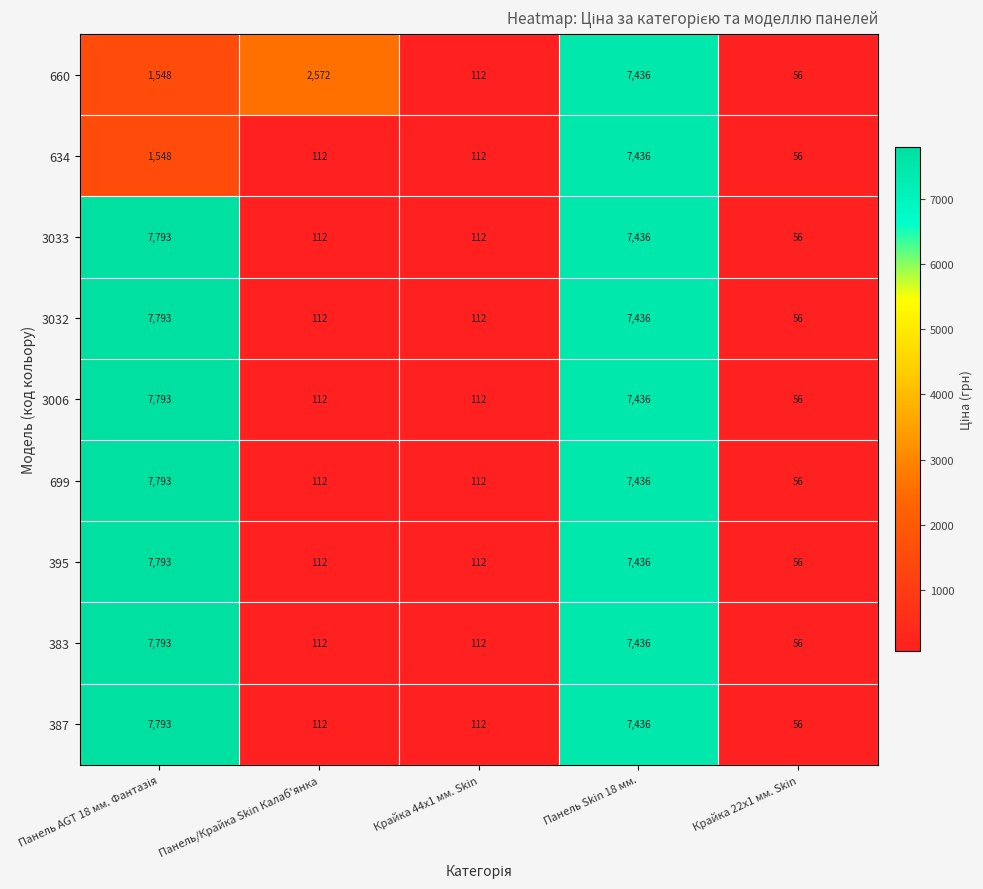

At which label is 699 closest to 3924?

Панель Skin 18 мм.